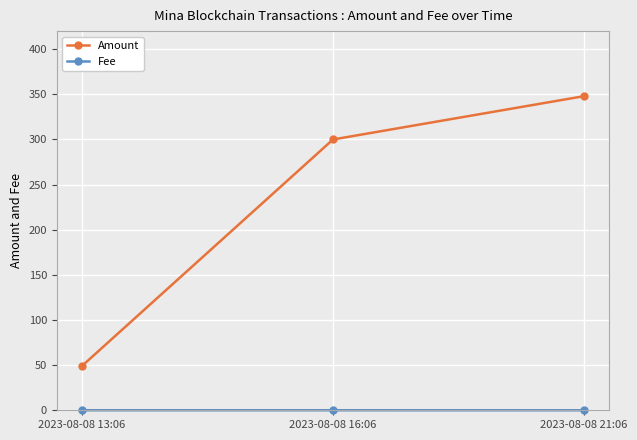

Which series changed the most between 2023-08-08 13:06 and 2023-08-08 16:06?

Amount